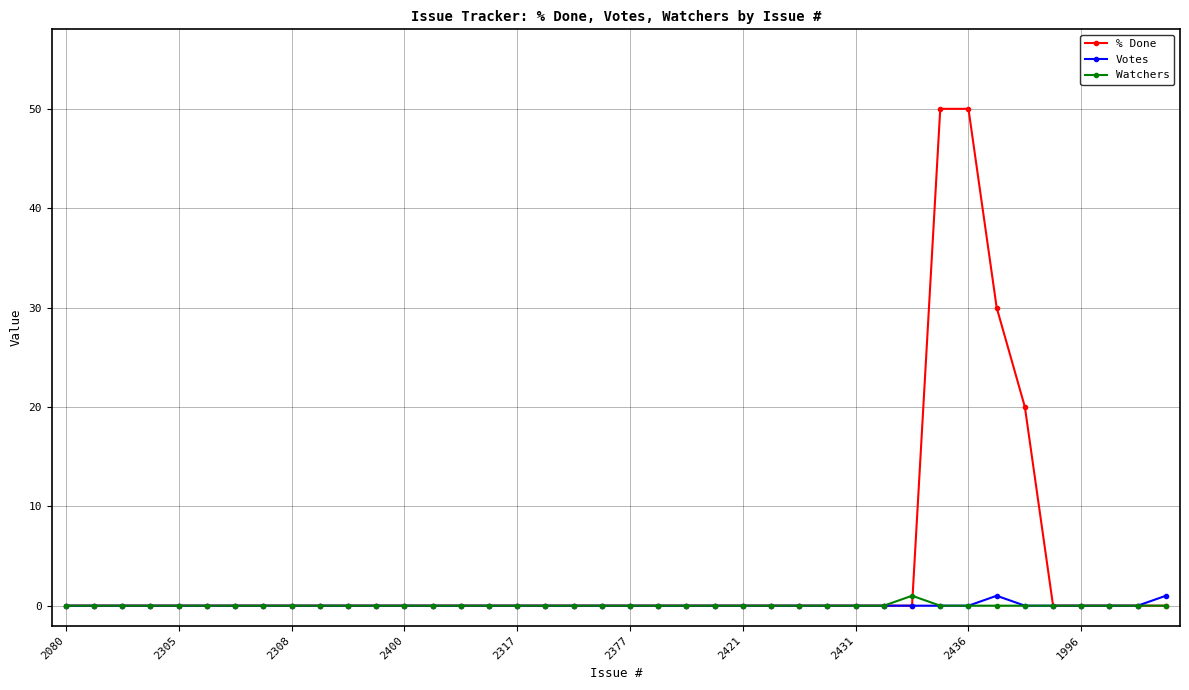

What are all the series names shown in the legend?

% Done, Votes, Watchers